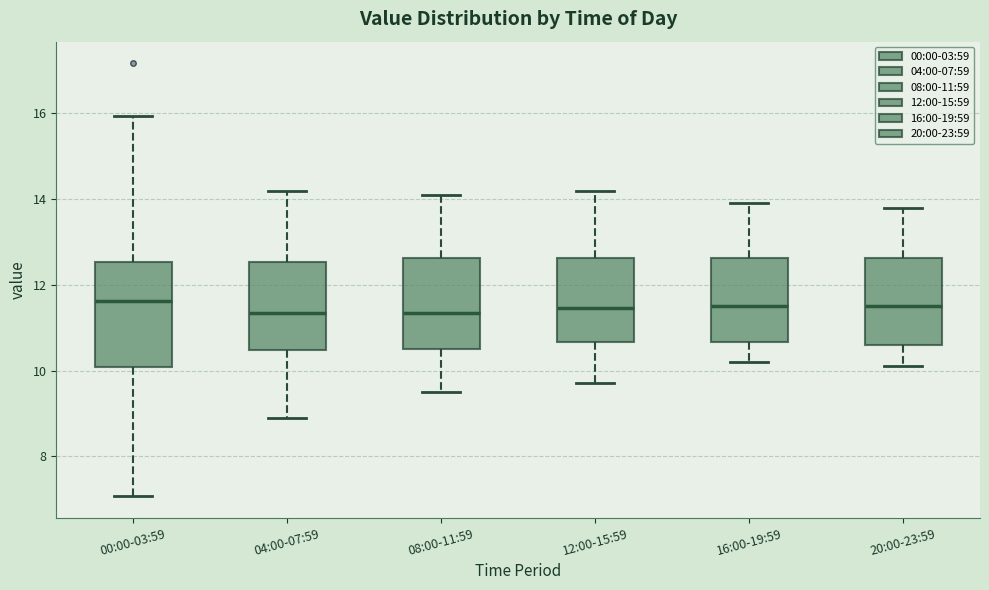

Which box is the tallest, from its lower edge to its upper edge?

00:00-03:59